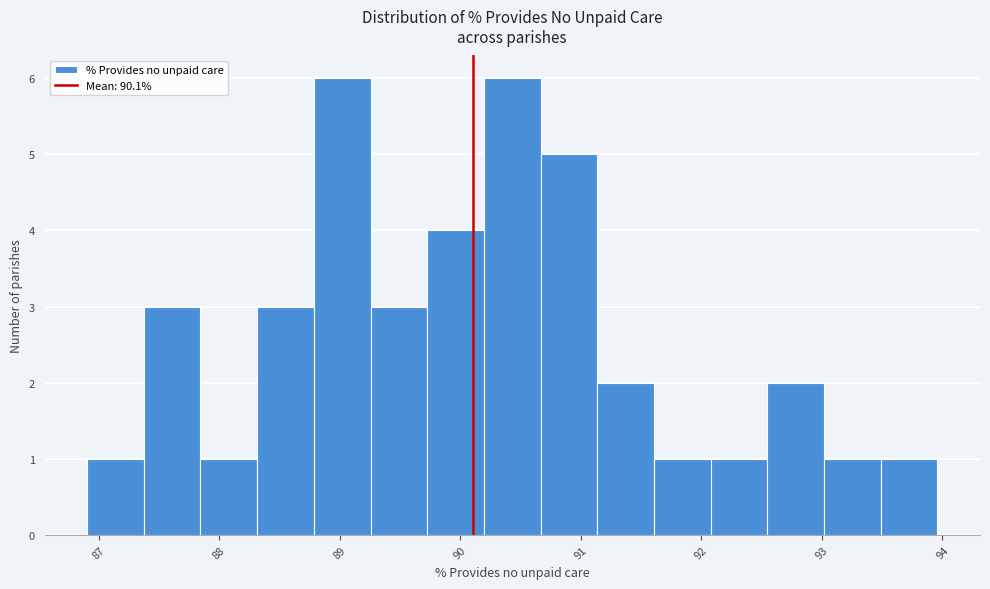

How tall is the bar that spans 88.3 to 88.8 on the x-axis? Neither the bar edges nor the heights are printed on the chart, so give them approximately, as read against the axes.

3